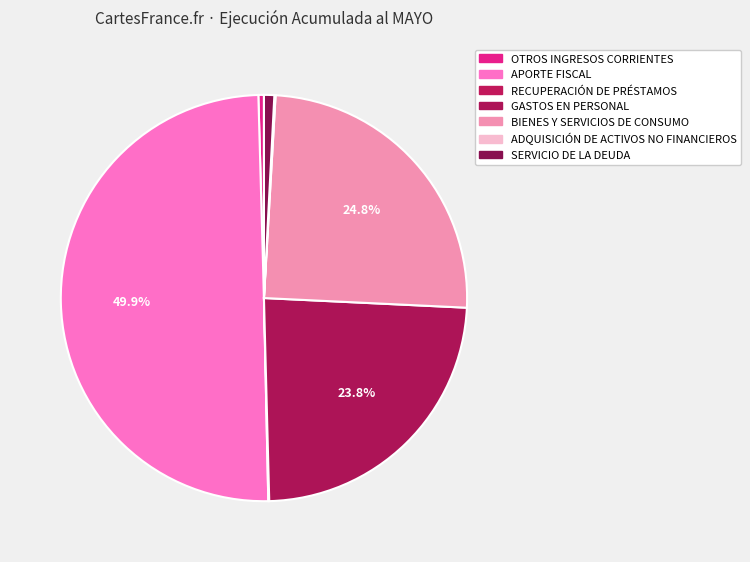

To the nearest percent, what percentage of the pie is APORTE FISCAL?

50%